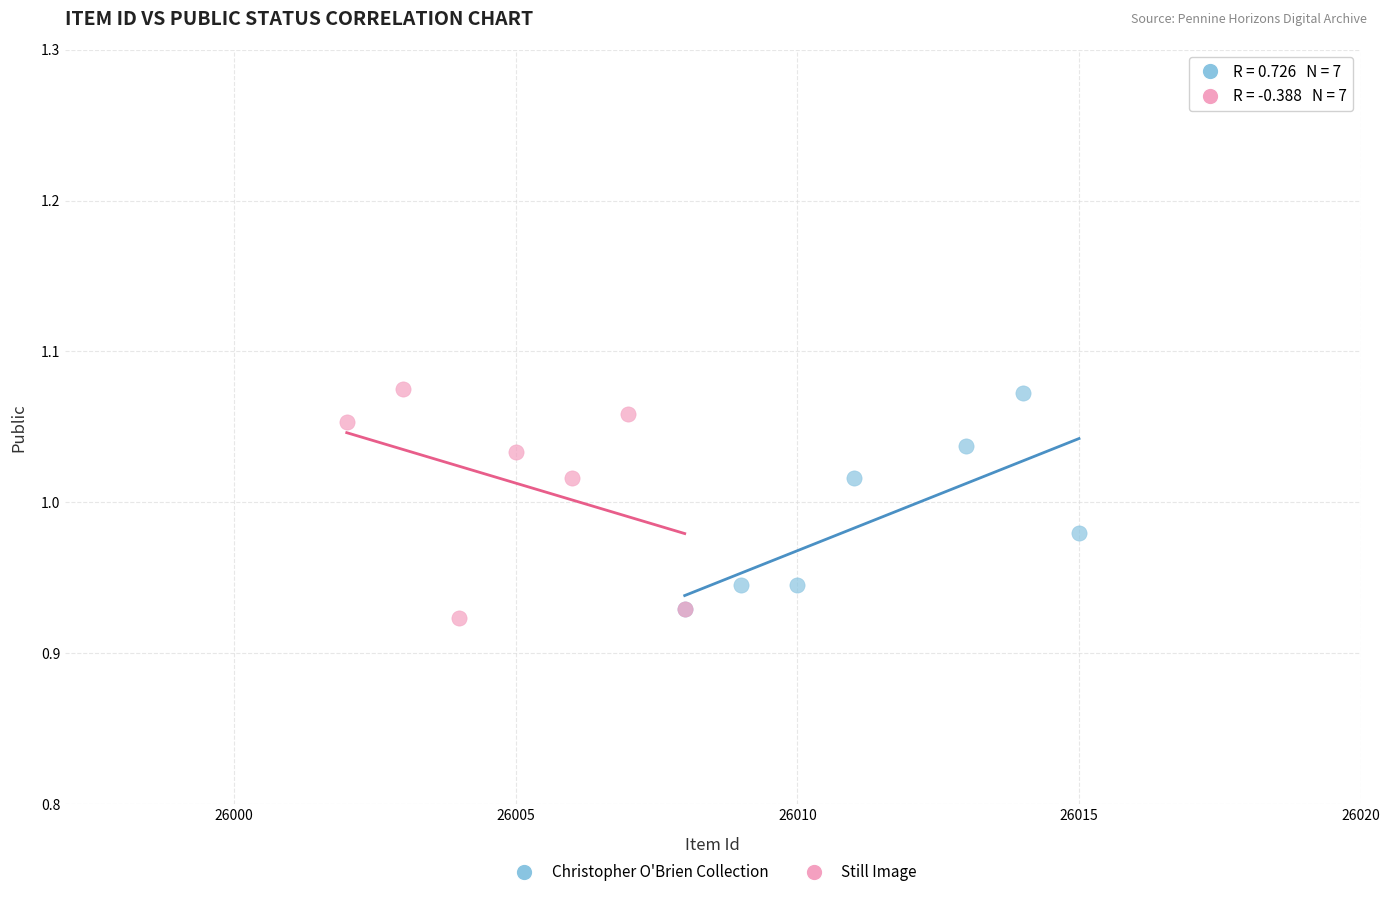

Which series contains the lowest Y value?

Still Image